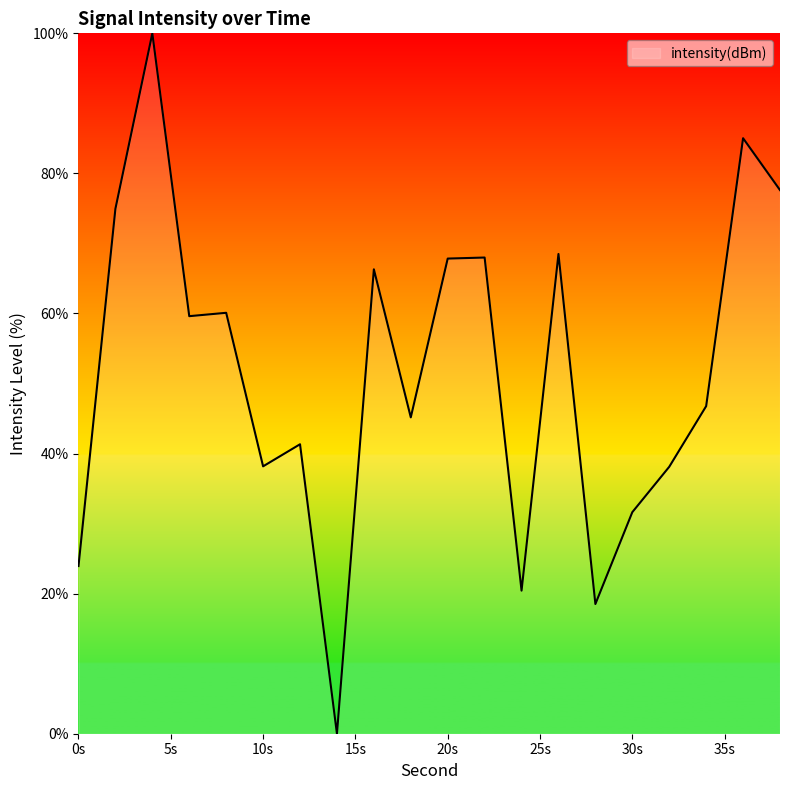

What is the difference between the maximum and minimum values?

100.0